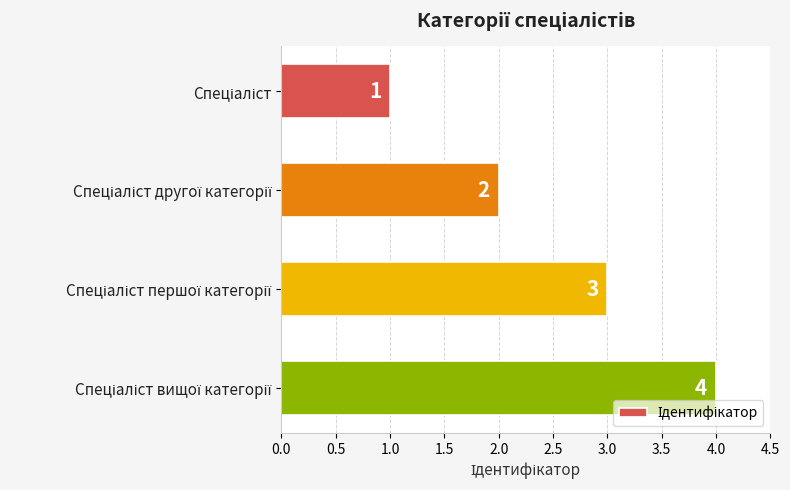

What is the smallest value displayed?

1